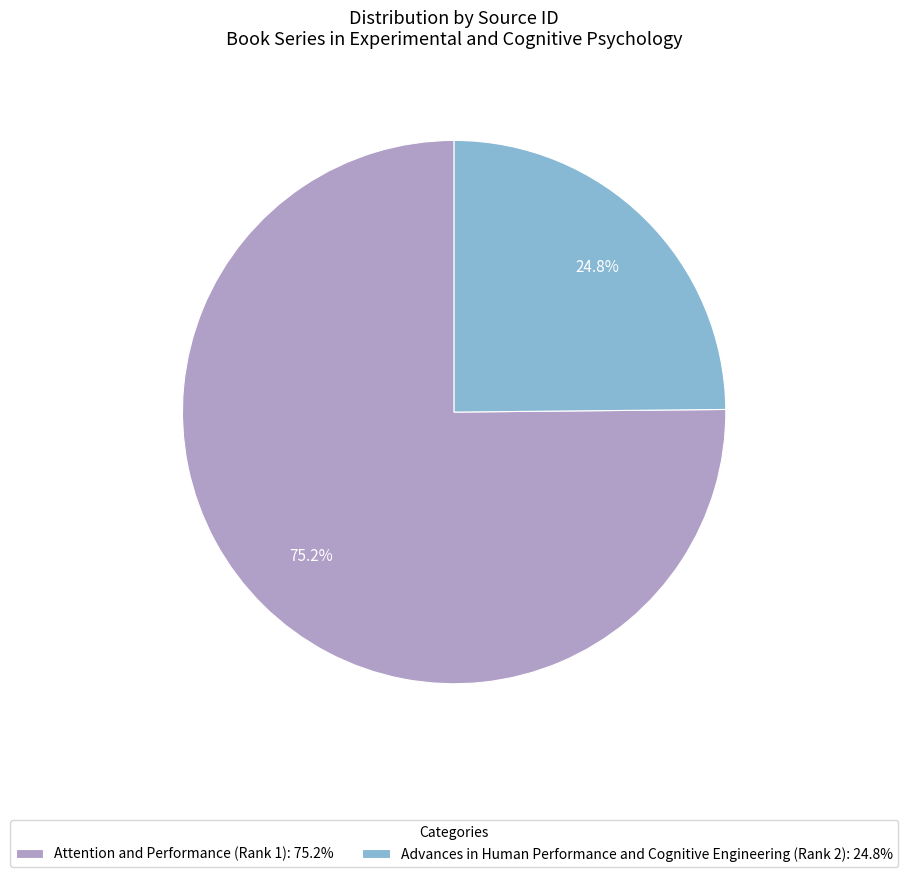

The Attention and Performance (Rank 1) slice represents 75% of the pie. True or false?

True